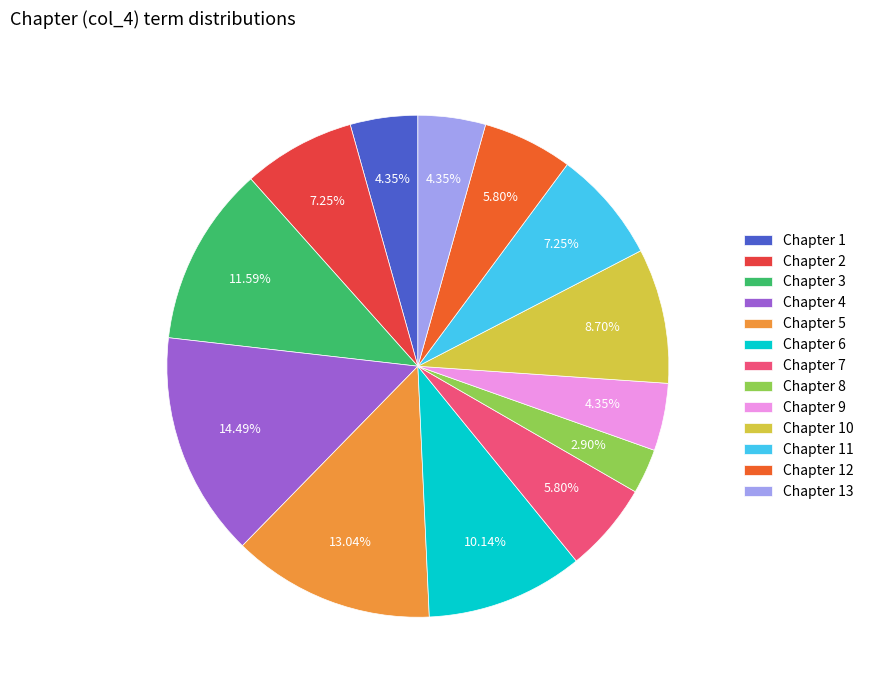

How many segments does this pie chart have?

13